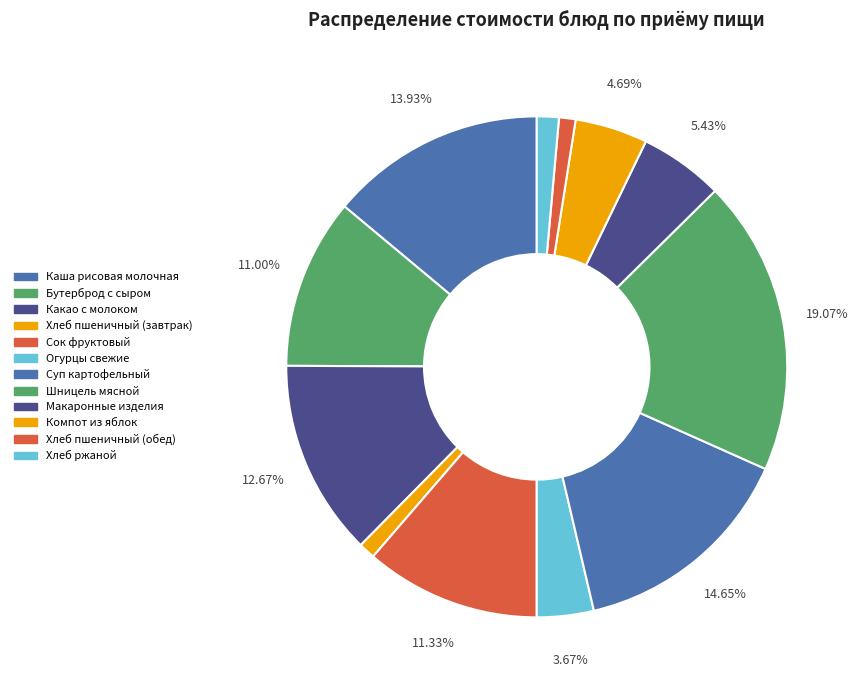

What is the total percentage of Компот из яблок and Каша рисовая молочная?

18.6%